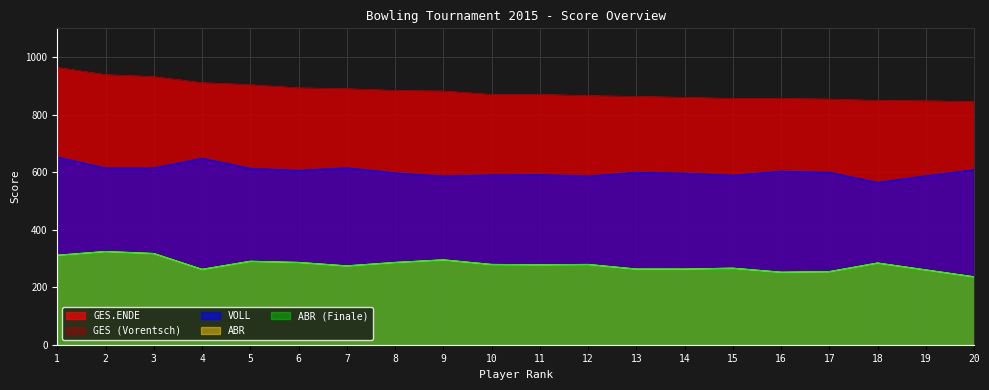

How many interior local peaks does the ABR (Finale) series have?

6